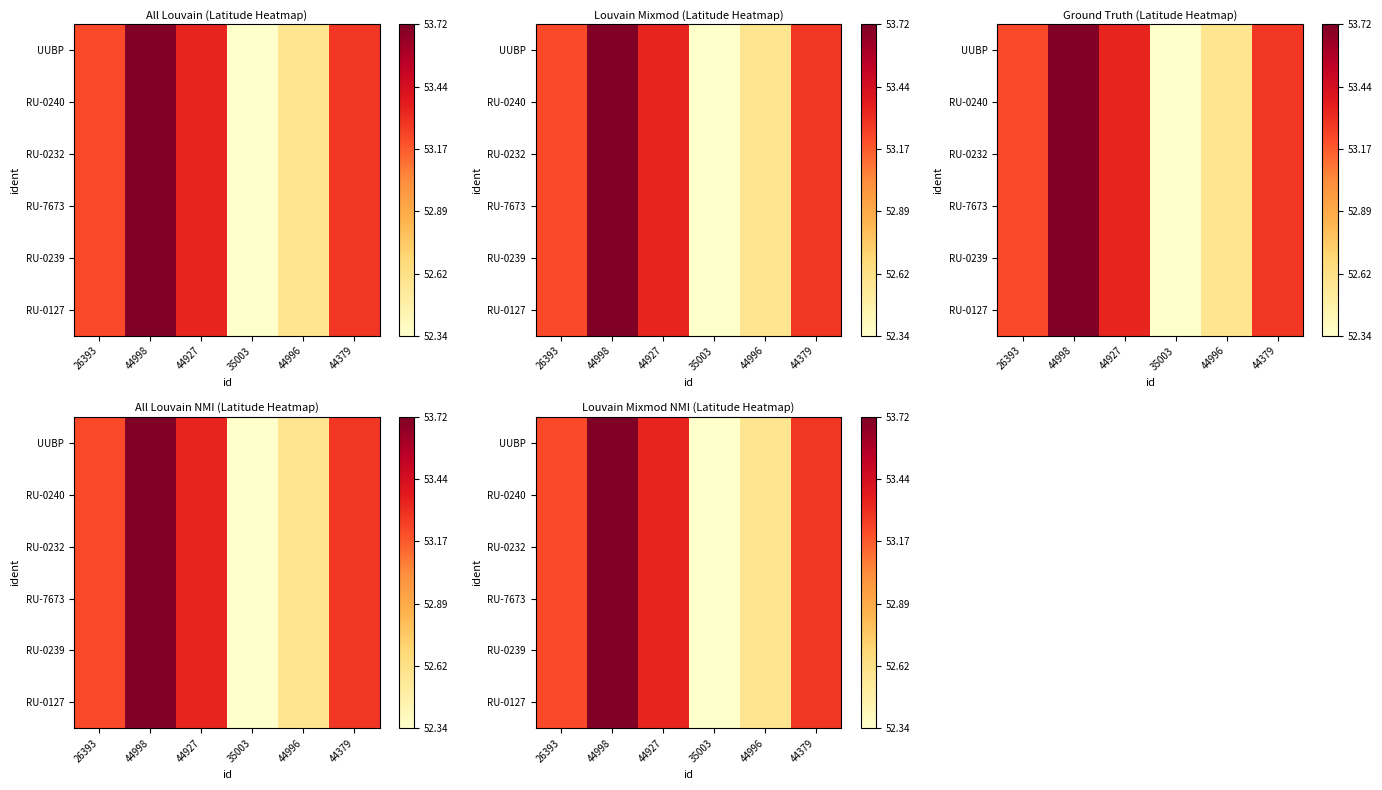

At which label is UUBP closest to 53?

26393